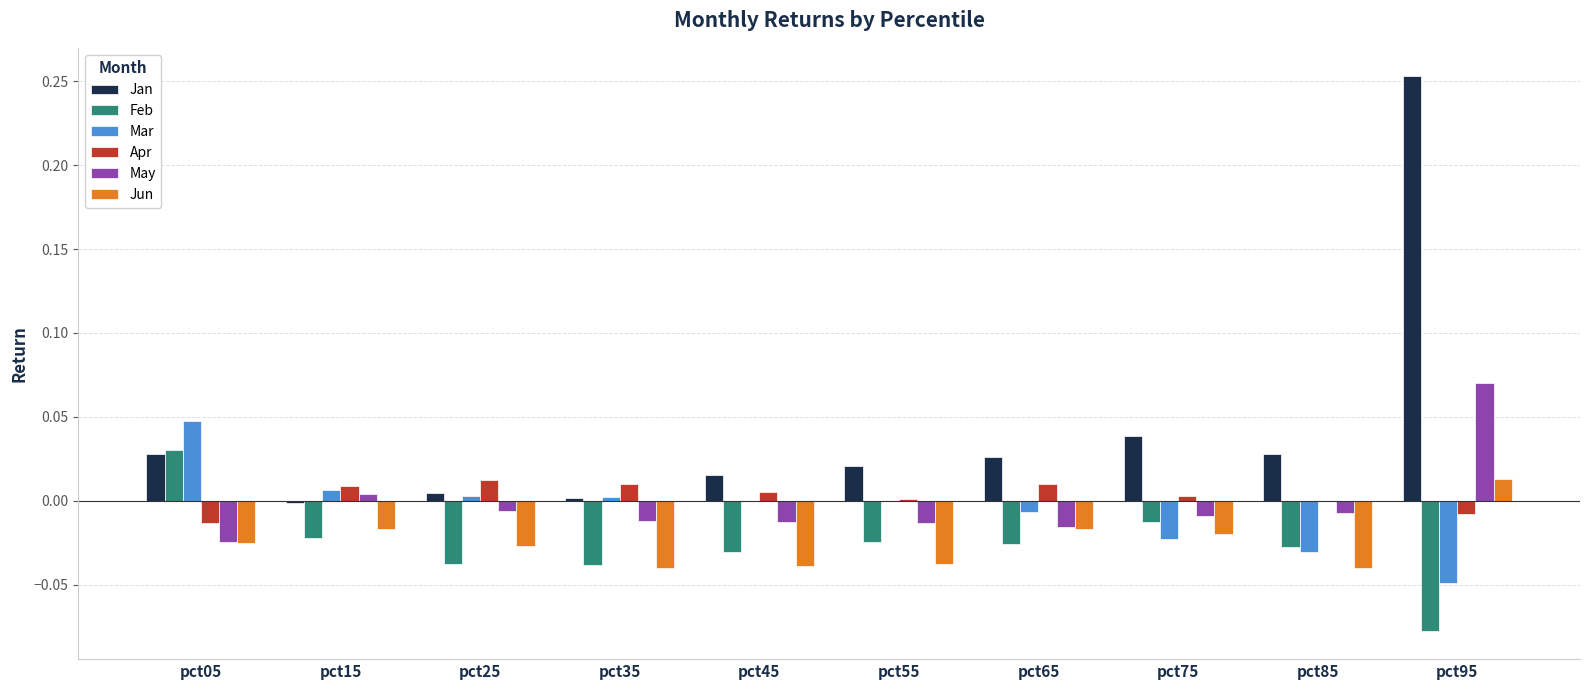

How many Feb values are between 0 and 1?

1